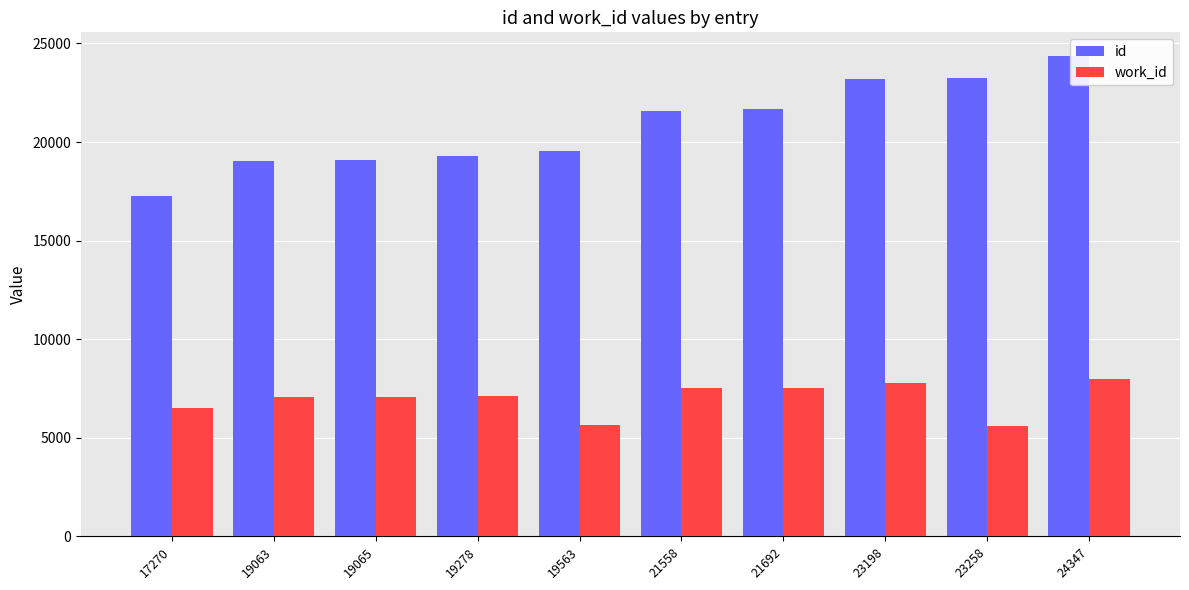

Count the number of categories in the chart.

10